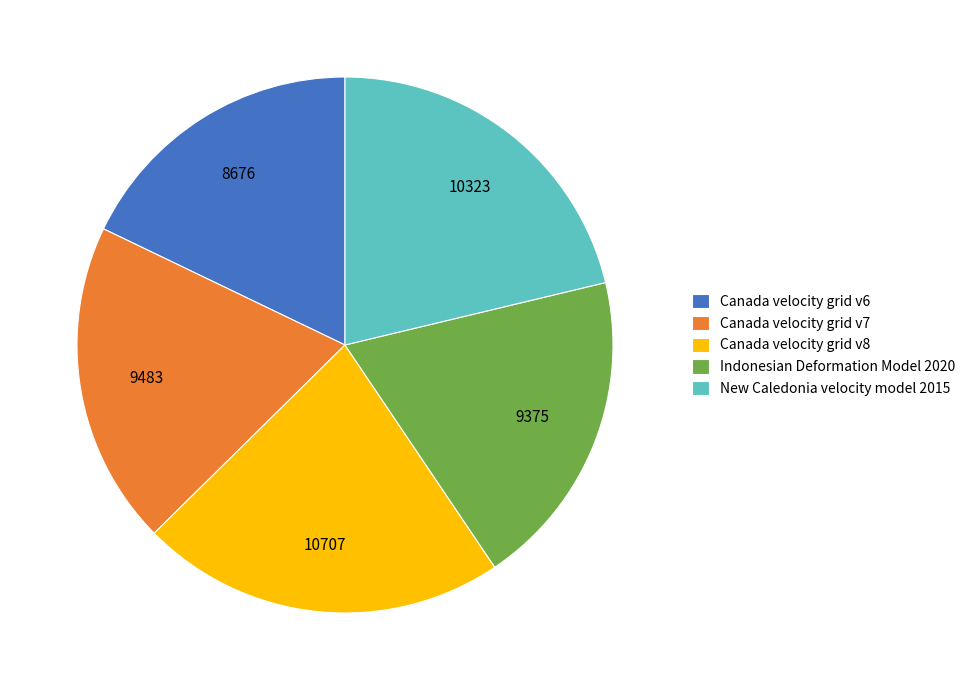

Is there any slice that represents more than half of the pie?

No